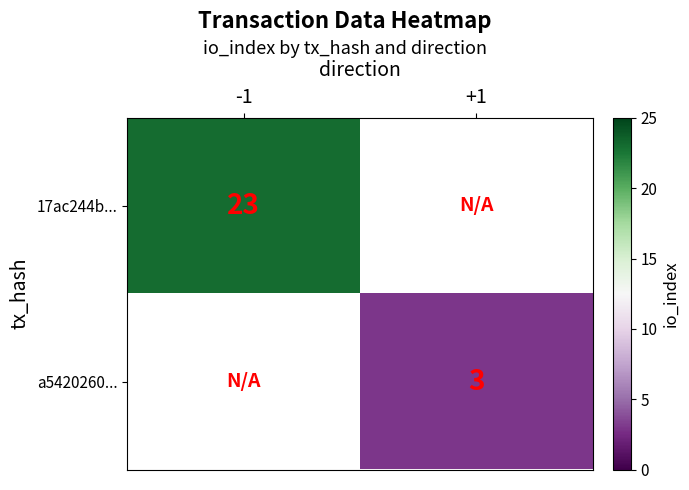

How many categories are shown in the chart?

2